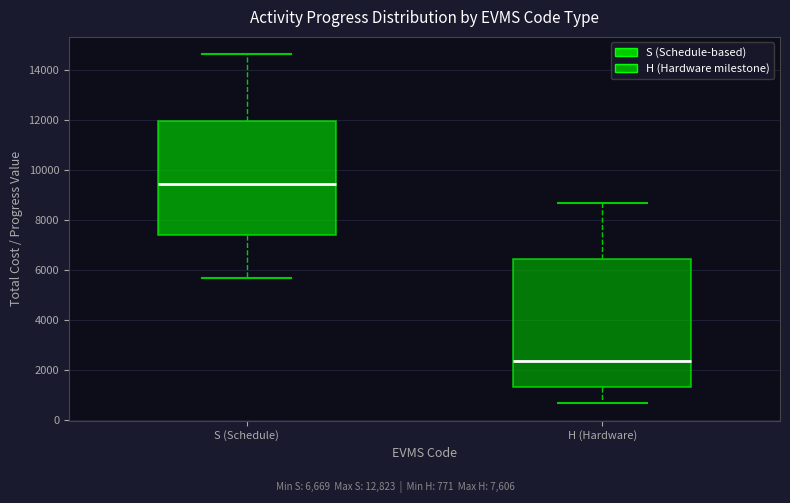

Reading left to right, transcribe this box plot: for each box, give where its median line is, the range the box spans, and where its two whiskers end, as read against the y-axis. The values are not printed on the chart, so give them approximately, as read against the axis.

S (Schedule): median 9400, box 7400 to 12000, whiskers 5600 to 14600
H (Hardware): median 2400, box 1400 to 6400, whiskers 600 to 8600